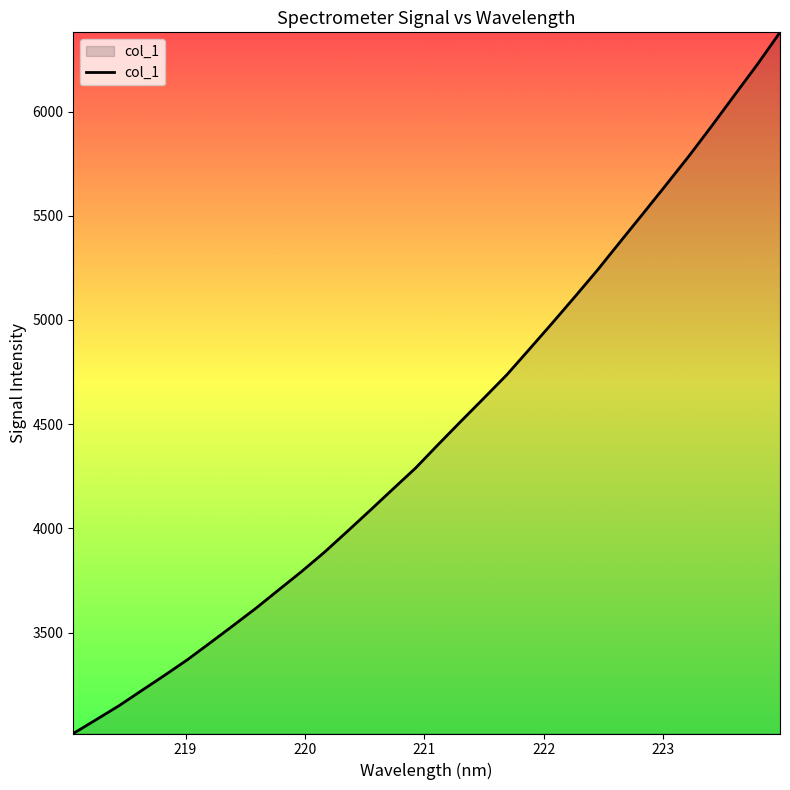

Reading right to left, extract all data points from this chart.

6380.0	6225.3	6078.3	5930.5	5786.2	5648.5	5512.1	5377.3	5241.1	5112.0	4984.7	4859.9	4735.9	4624.6	4514.3	4402.6	4288.8	4187.4	4085.1	3984.3	3884.8	3792.3	3704.5	3616.2	3533.0	3450.7	3369.4	3294.6	3221.8	3148.6	3081.7	3015.5